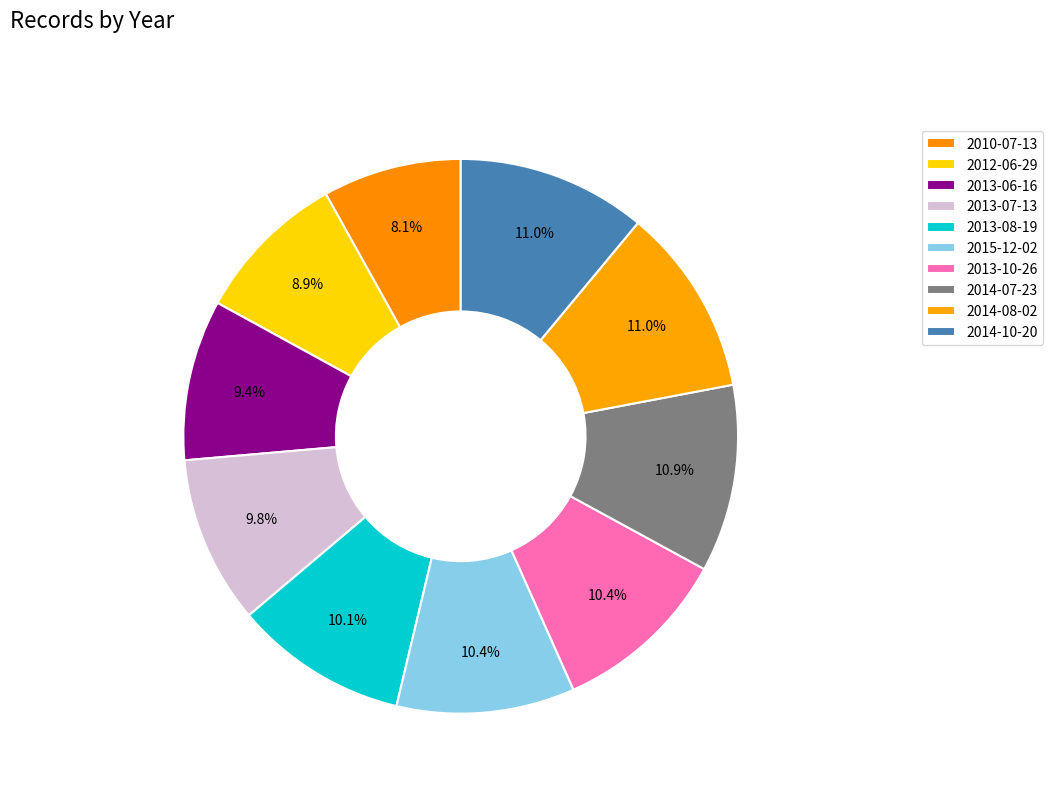

How many slices are in this pie chart?

10